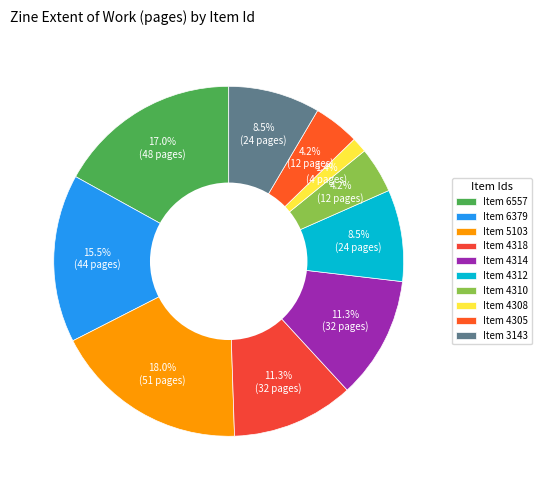

How many slices are in this pie chart?

10